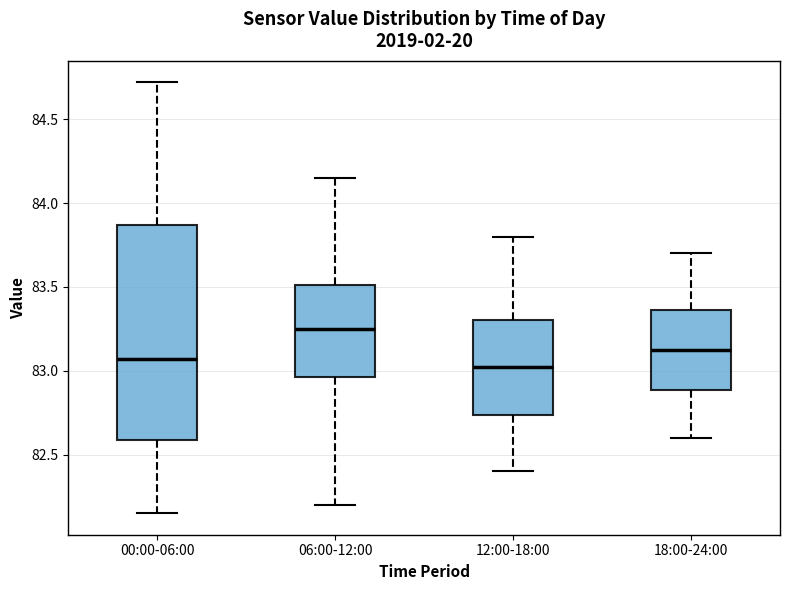

Where does the lower whisker of the box for 06:00-12:00 end on the y-axis? The values are not printed on the chart, so give them approximately, as read against the axis.

82.20